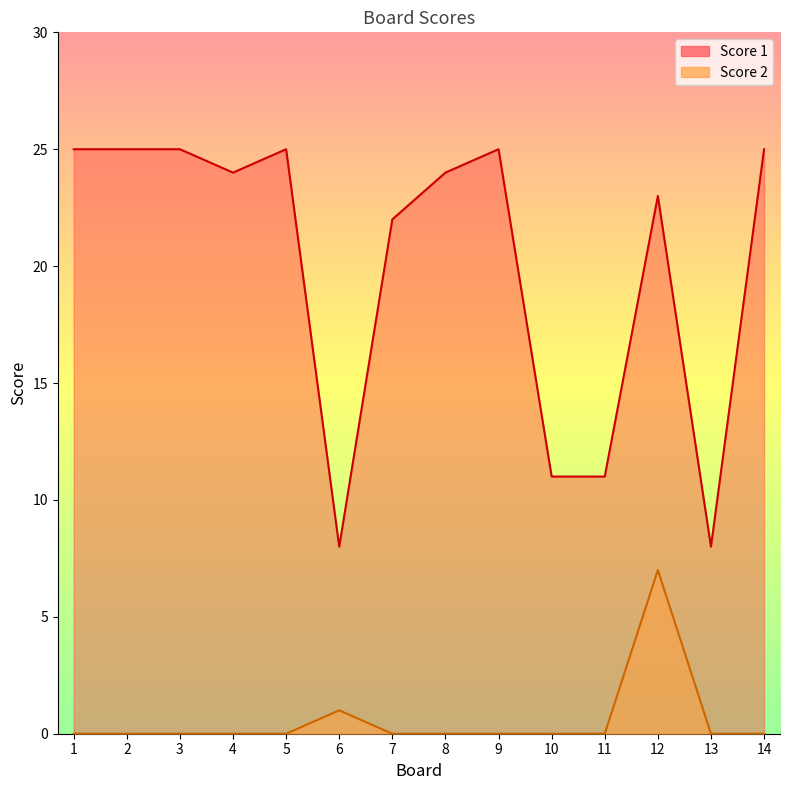

Which series has the largest total across all categories?

Score 1